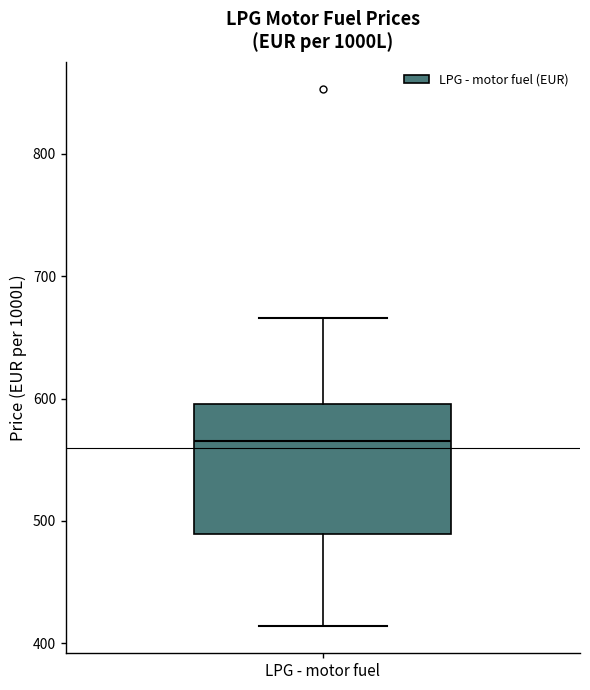

Transcribe this box plot: give where the median line is, the range the box spans, and where the two whiskers end, as read against the y-axis. The values are not printed on the chart, so give them approximately, as read against the axis.

median 570, box 490 to 600, whiskers 410 to 670